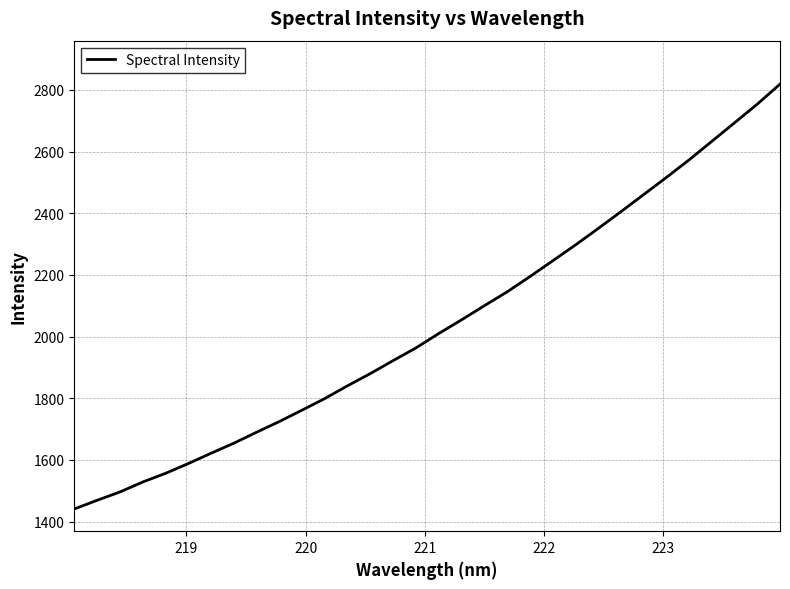

What is the maximum value shown in the chart?

2818.8